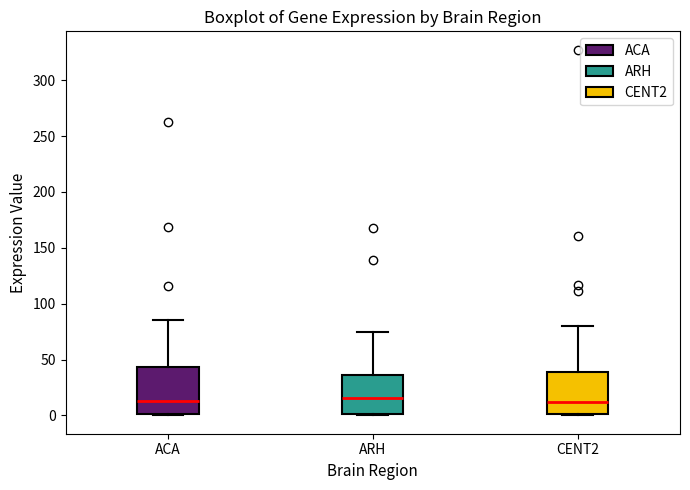

Reading left to right, transcribe this box plot: for each box, give where its median line is, the range the box spans, and where its two whiskers end, as read against the y-axis. The values are not printed on the chart, so give them approximately, as read against the axis.

ACA: median 10, box 0 to 45, whiskers 0 to 85
ARH: median 15, box 0 to 35, whiskers 0 to 75
CENT2: median 10, box 0 to 40, whiskers 0 to 80